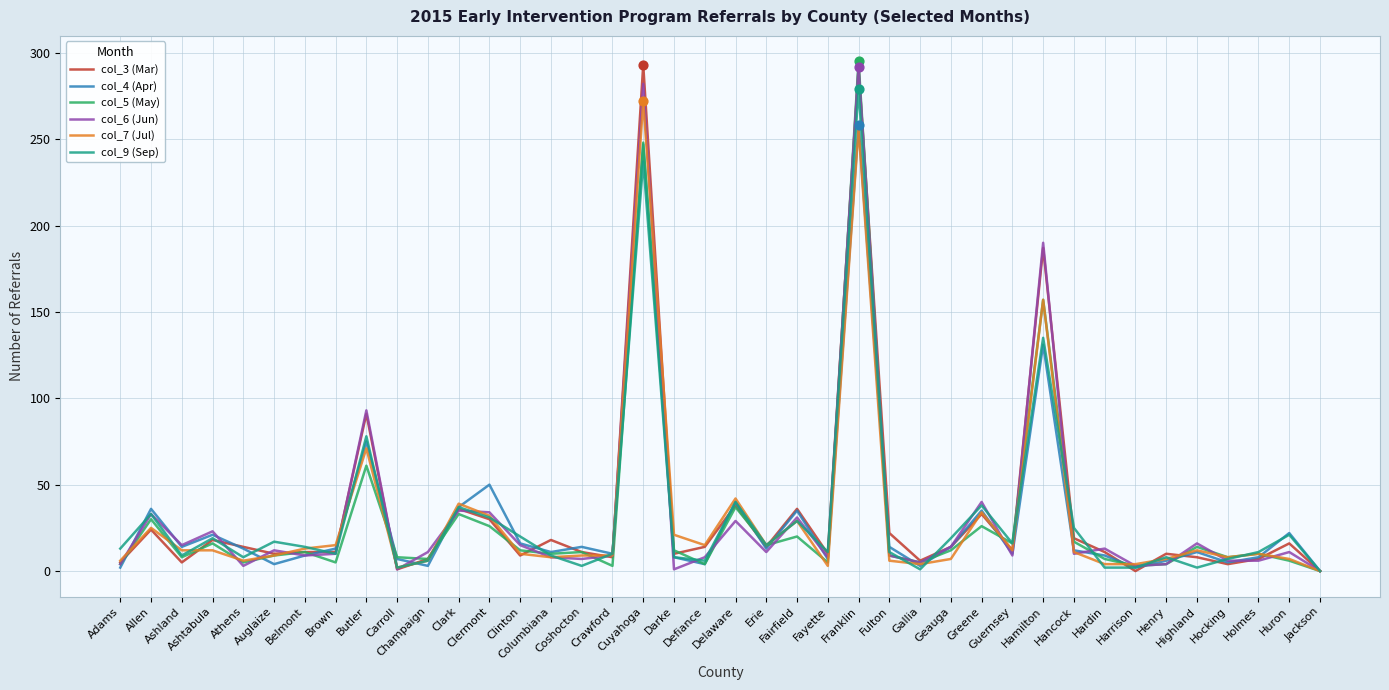

At how many categories does at least one series exceed 253?

2